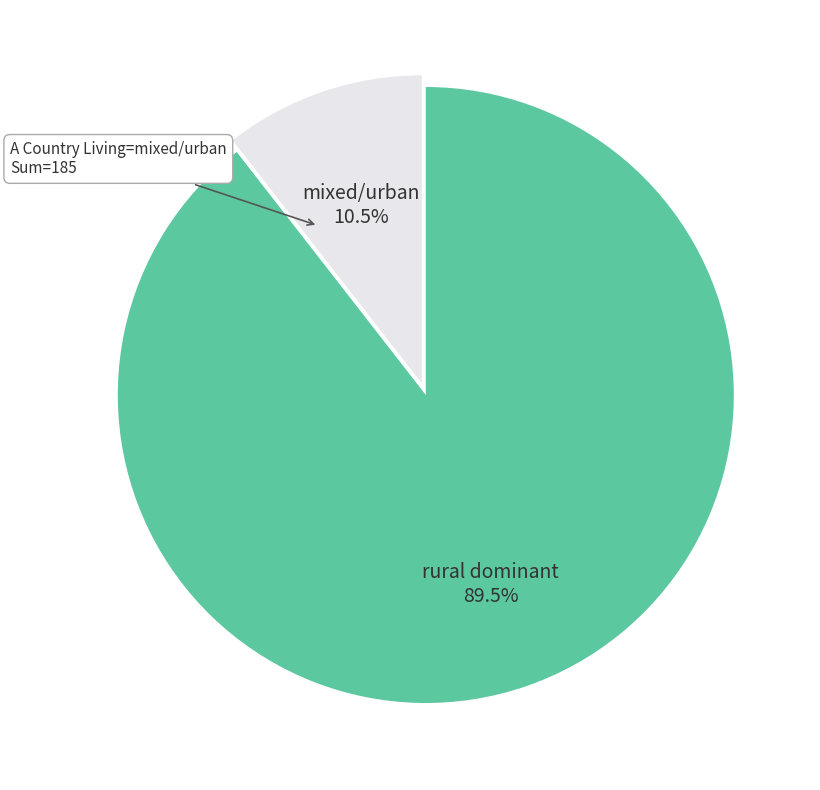

Is there a majority slice in this chart?

Yes